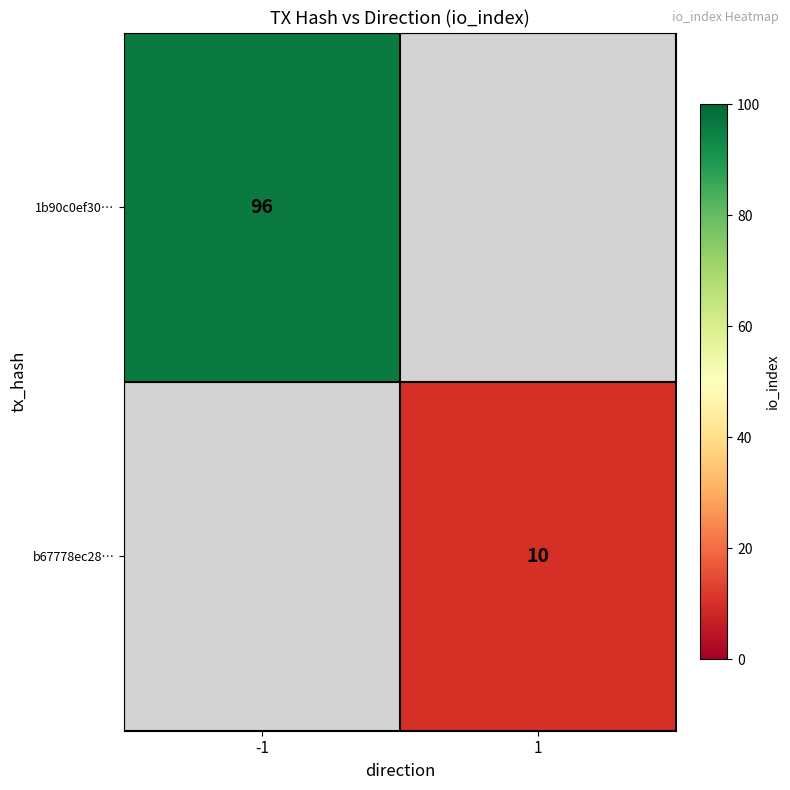

Is it true that b67778ec28… equals 10 at 1?

True